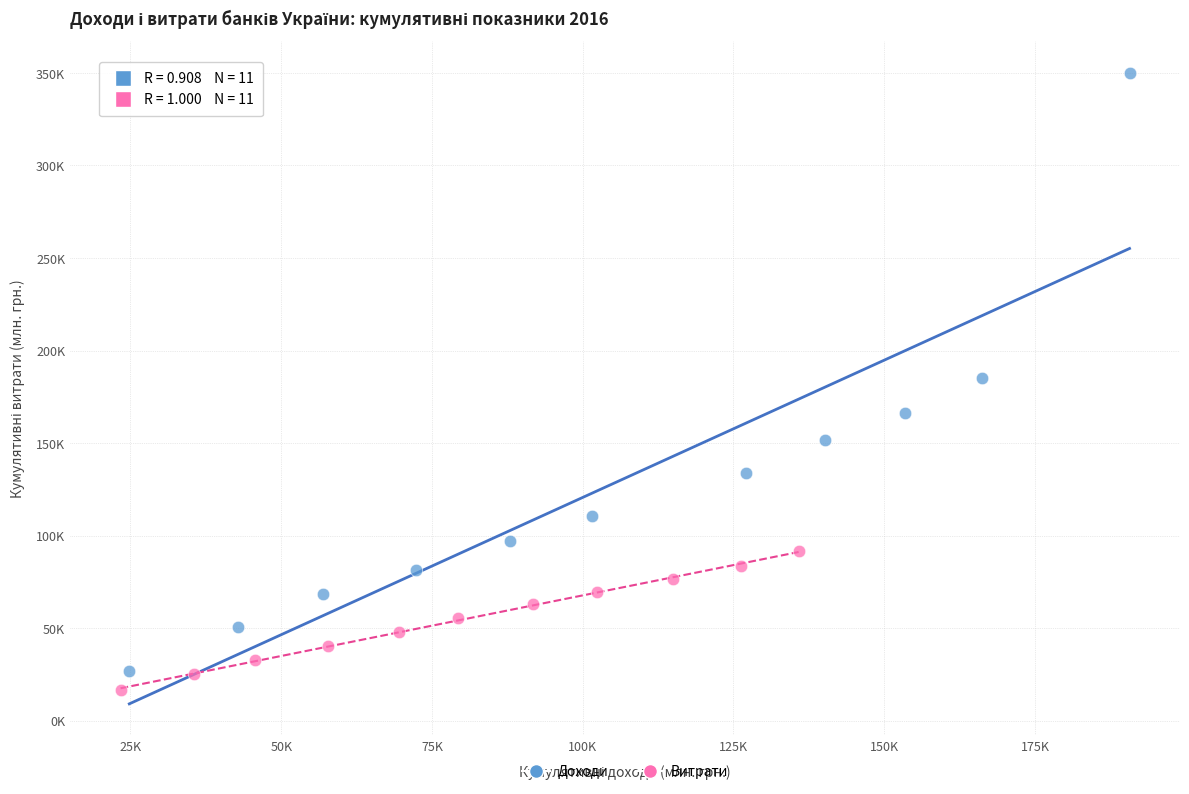

Which series contains the highest Y value?

Доходи